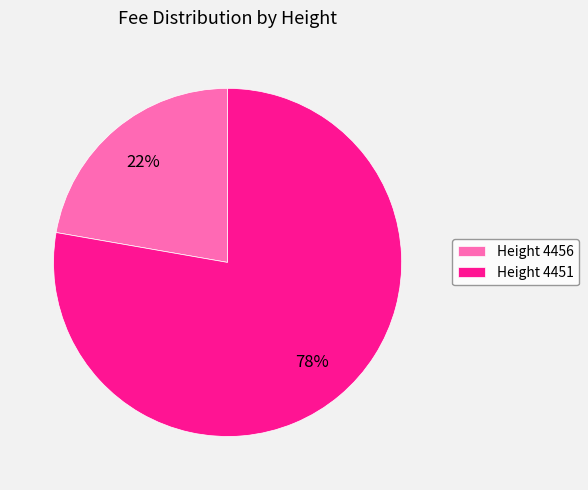

The Height 4451 slice represents 67% of the pie. True or false?

False